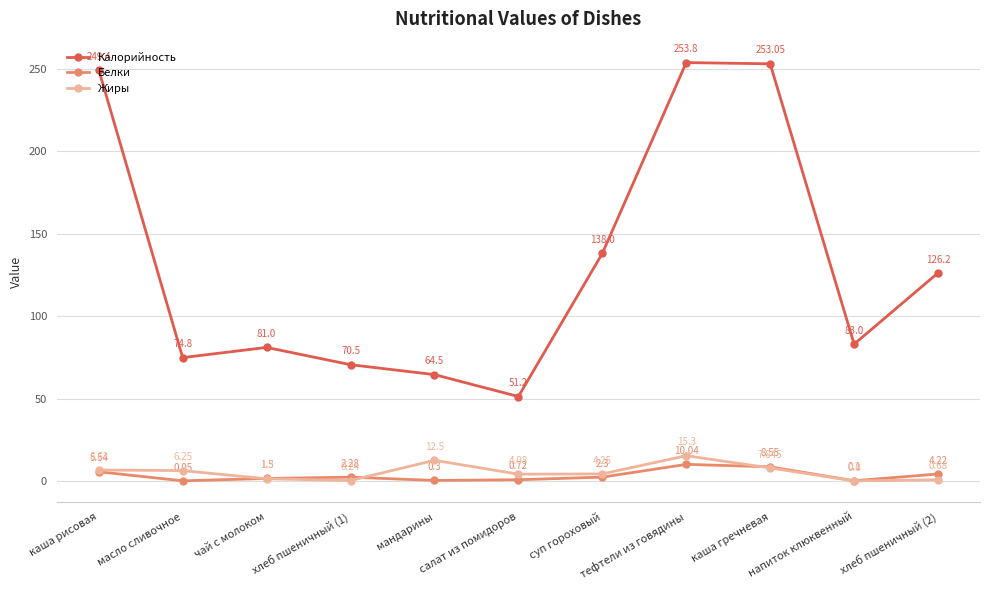

True or false: Жиры and Калорийность cross at least once.

False